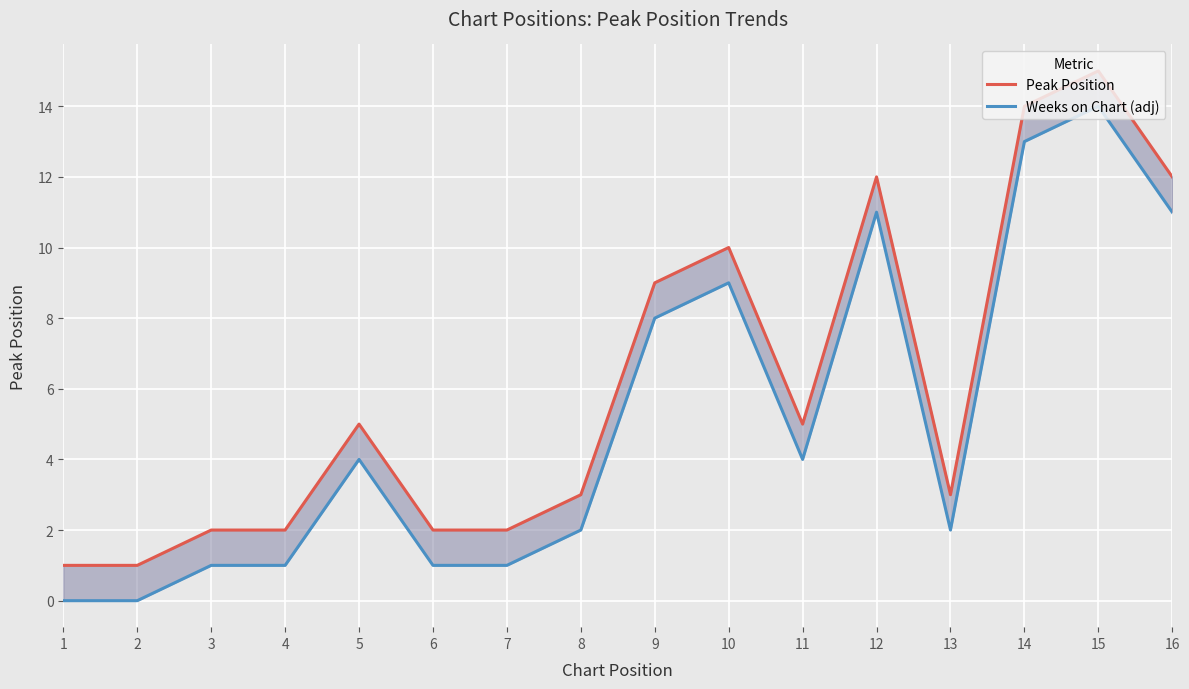

True or false: Peak Position has more than 1 interior local peaks.

True